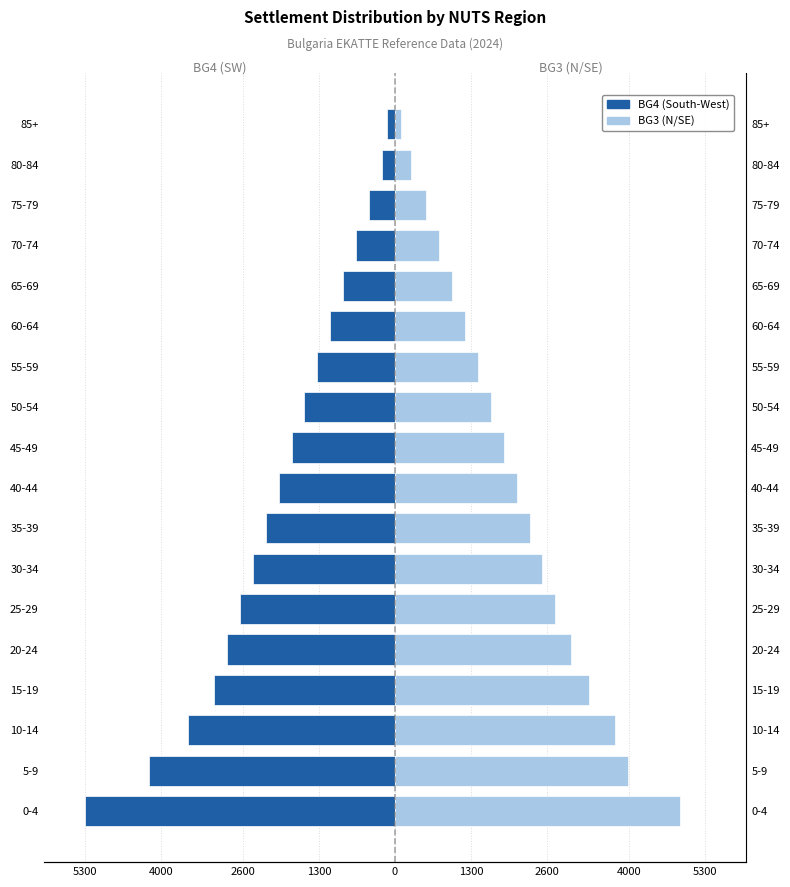

Which series has the largest total across all categories?

BG3 (North / South-East)